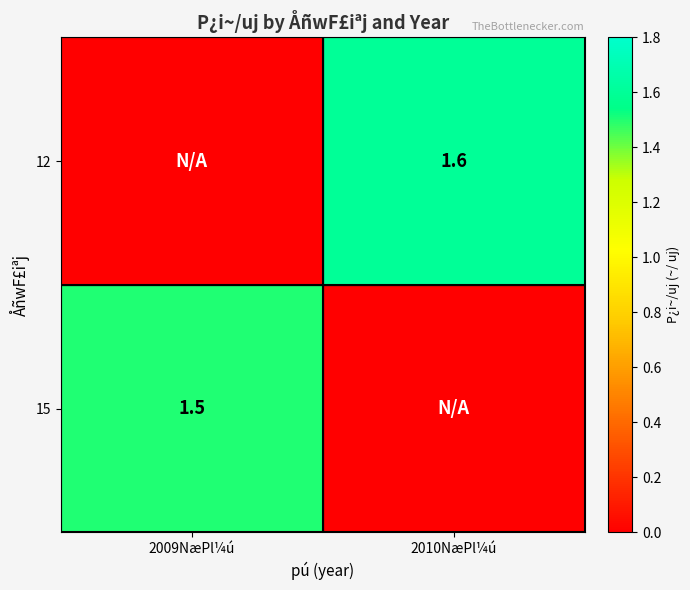

The 15 series shows 0.6 at 2009NæPl¼ú. True or false?

False